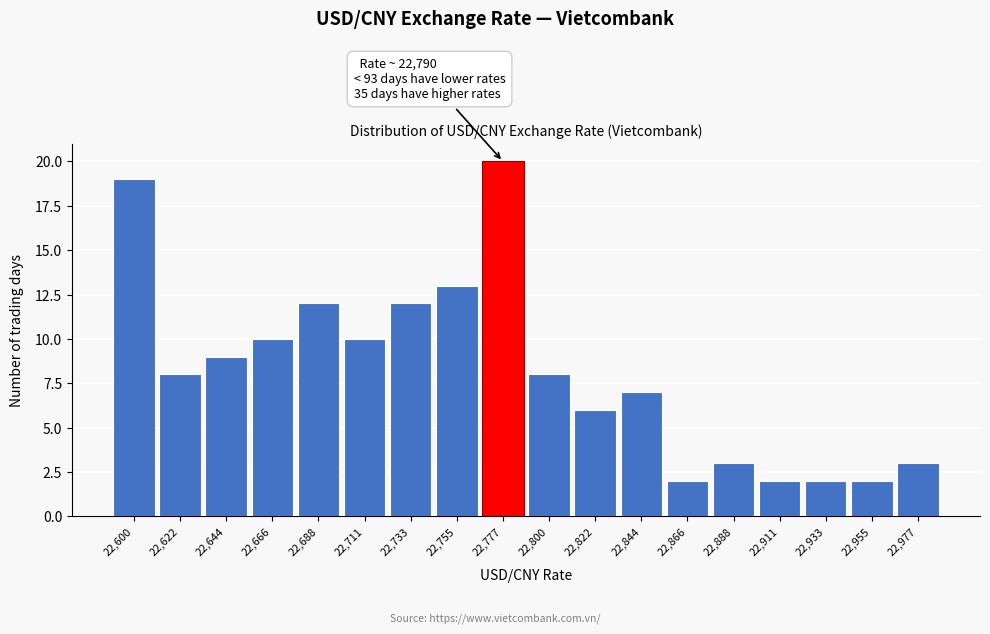

Reading left to right, transcribe all the data shown in this chart.

19	8	9	10	12	10	12	13	20	8	6	7	2	3	2	2	2	3